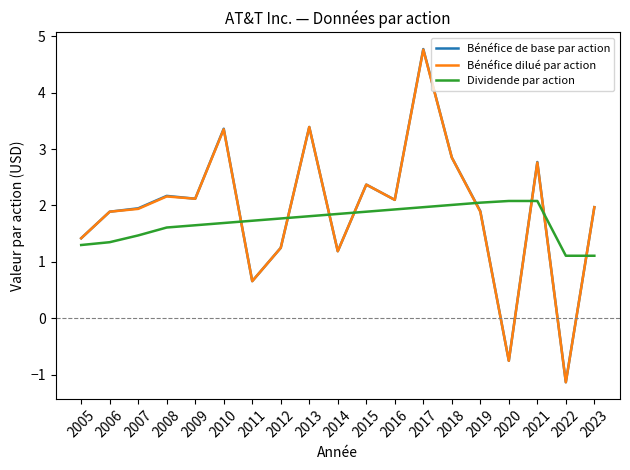

Is it true that Dividende par action equals 2.0 at 2018?

True